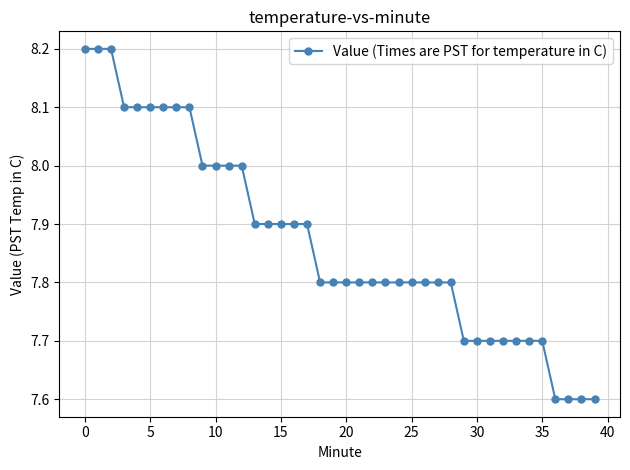

What is the minimum value shown in the chart?

7.6